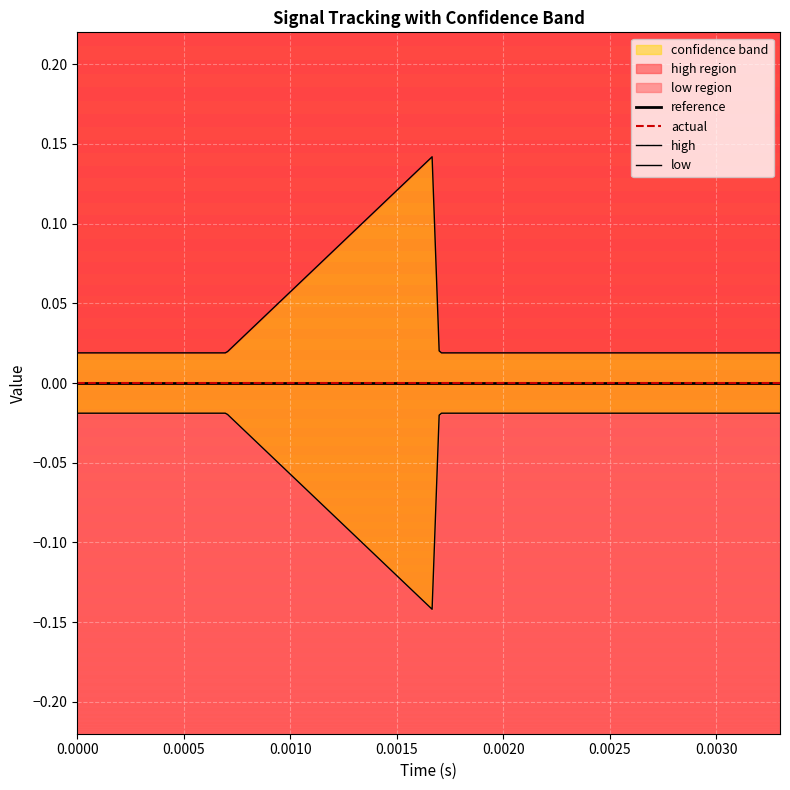

At which category does the chart reach its minimum across all series?

8